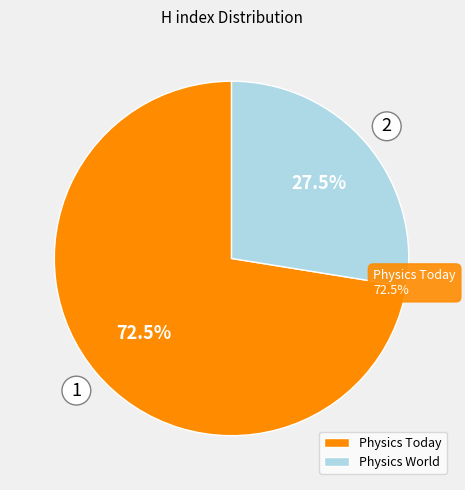

To the nearest percent, what is the average slice percentage?

50%